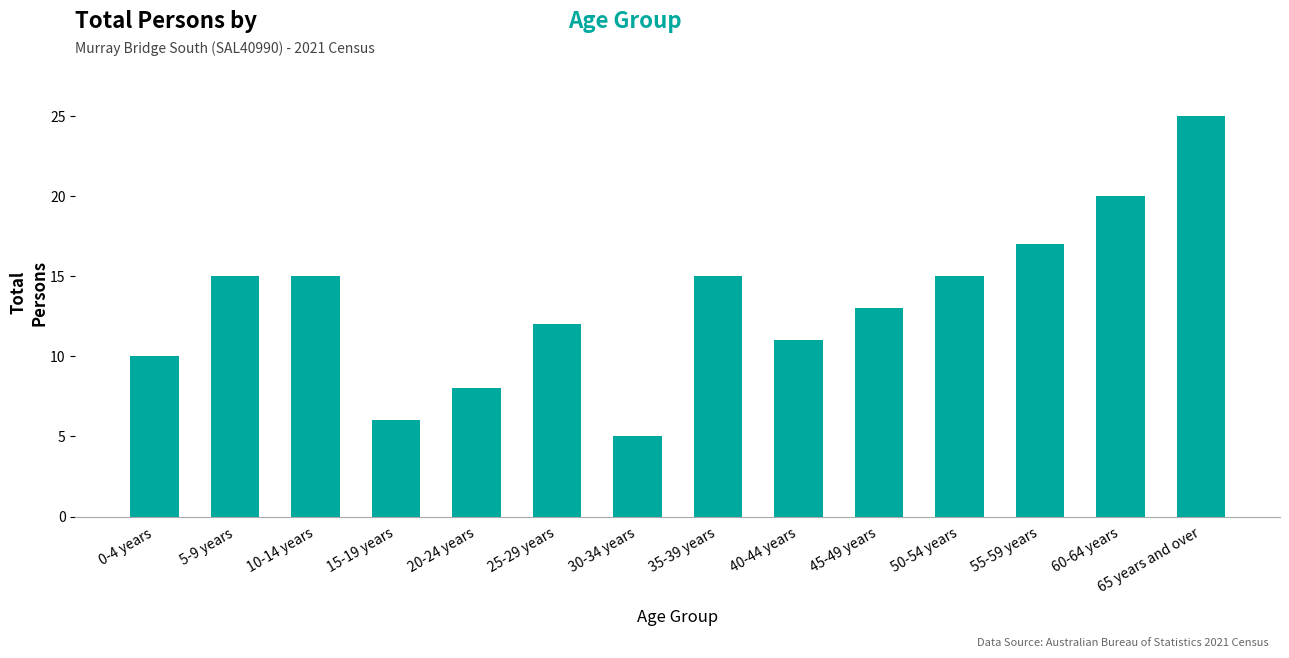

What is the minimum value shown in the chart?

5